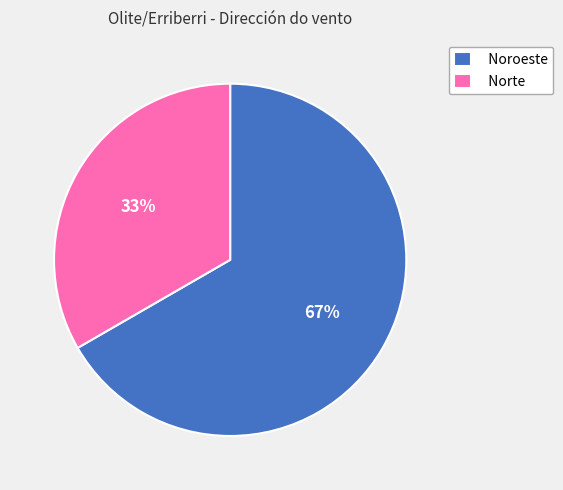

Does Norte represent more than half of the total?

No